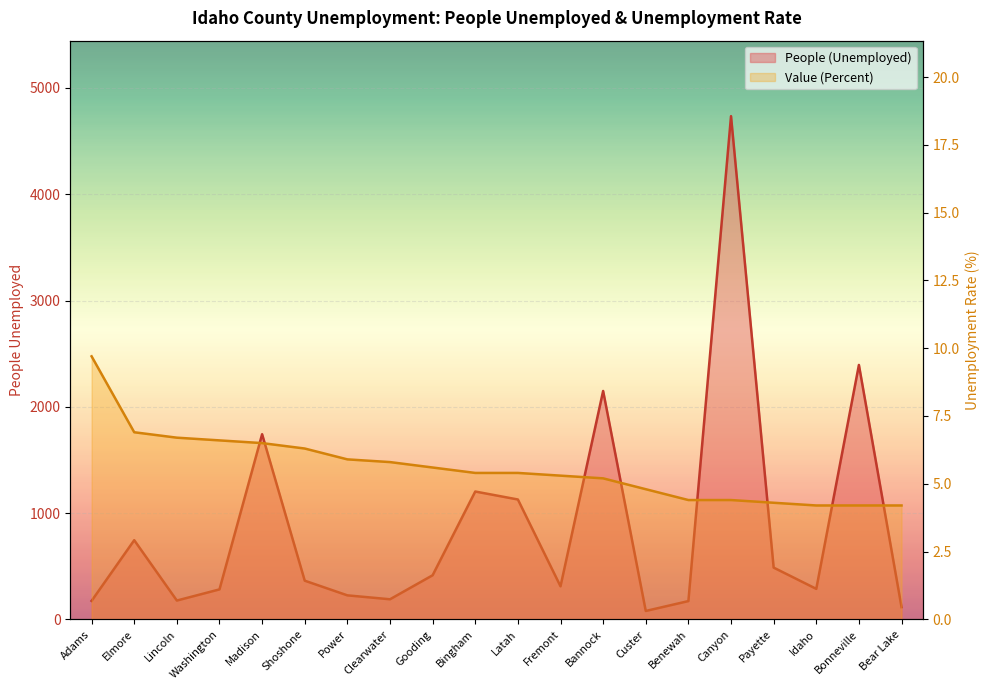

True or false: Value (Percent) and People (Unemployed) intersect in this chart.

False